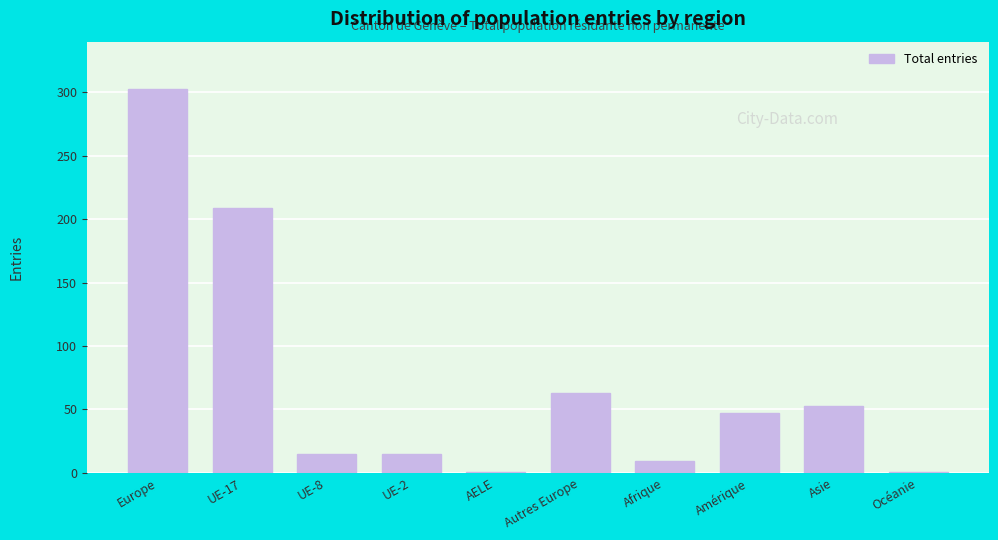

Reading right to left, extract all data points from this chart.

Océanie=1	Asie=53	Amérique=47	Afrique=9	Autres Europe=63	AELE=1	UE-2=15	UE-8=15	UE-17=209	Europe=303